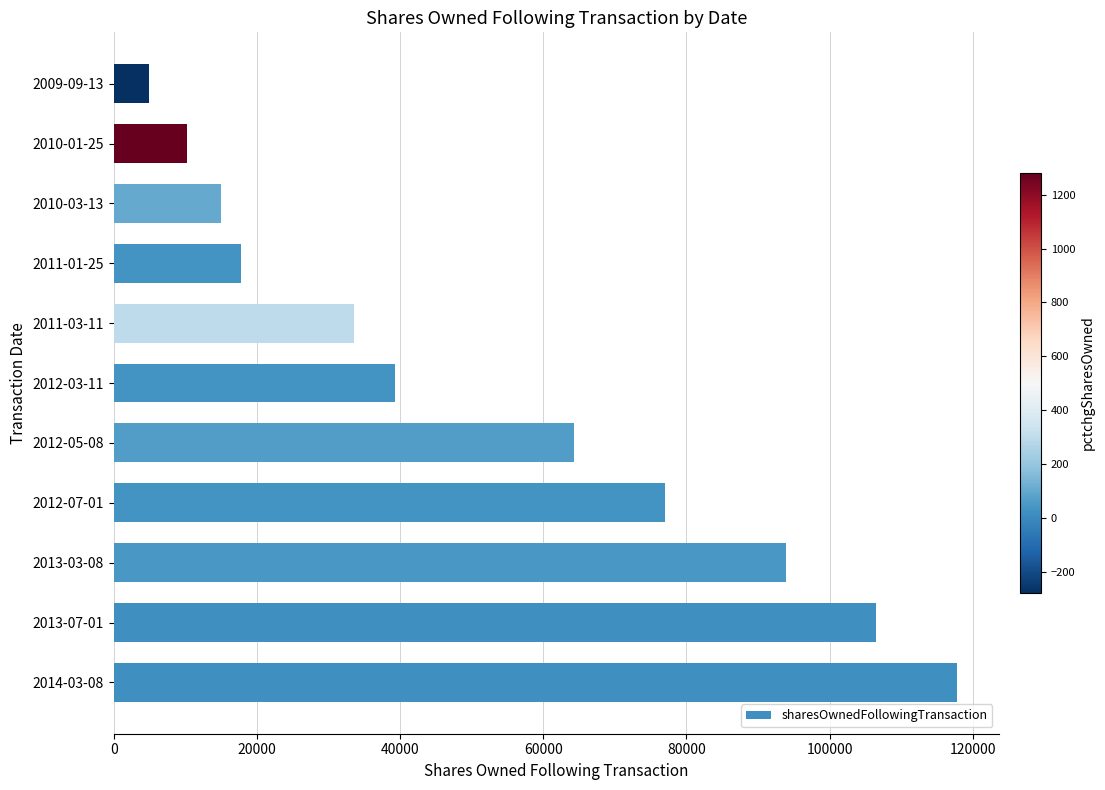

Is it true that the value at 2013-07-01 is 106440?

True